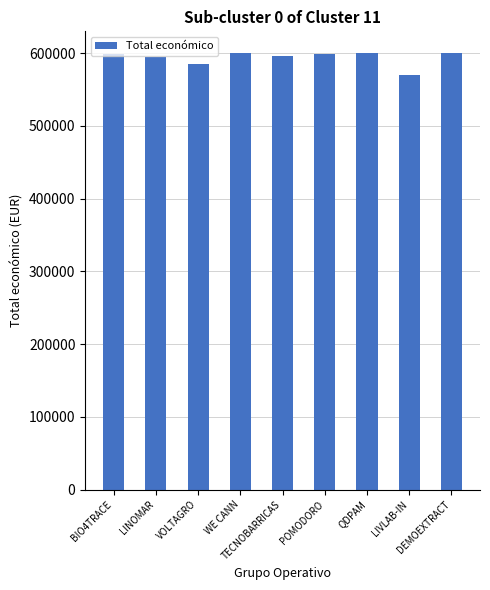

What is the approximate value at LINOMAR, to the nearest 10?

595170